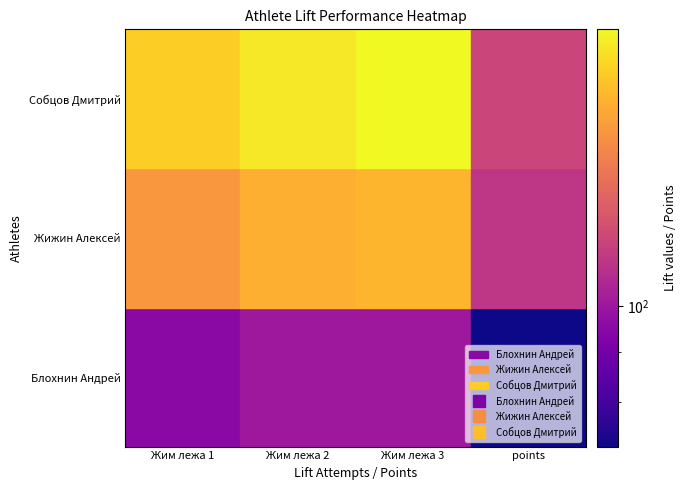

Reading right to left, extract all data points from this chart.

Блохнин Андрей: 3=72.2	2=100.0	1=100.0	0=95.0
Жижин Алексей: 3=111.0	2=162.5	1=160.0	0=150.0
Собцов Дмитрий: 3=116.6	2=190.0	1=182.5	0=172.5